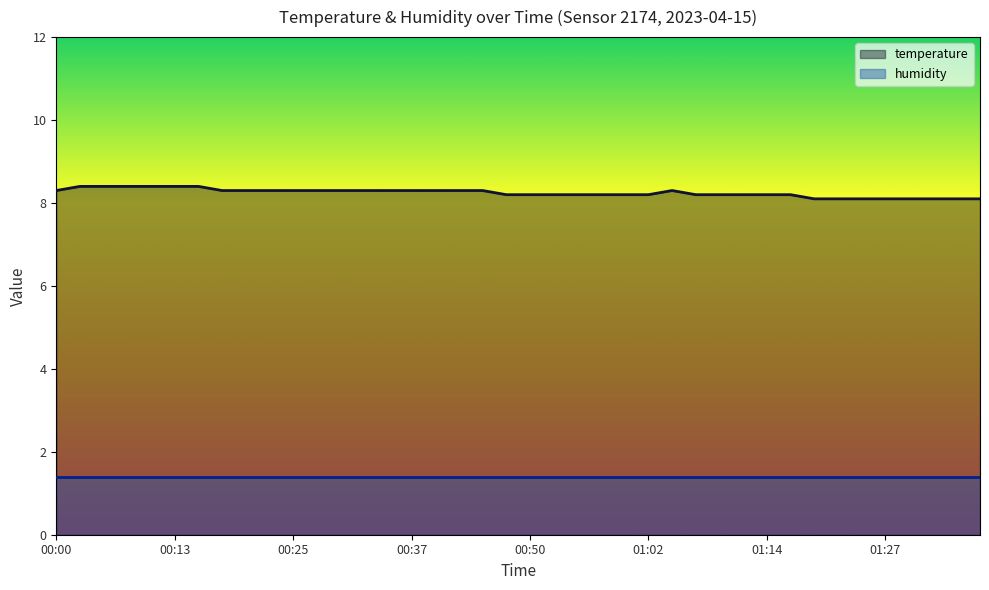

What is the value of the 14th point from the left?

8.3